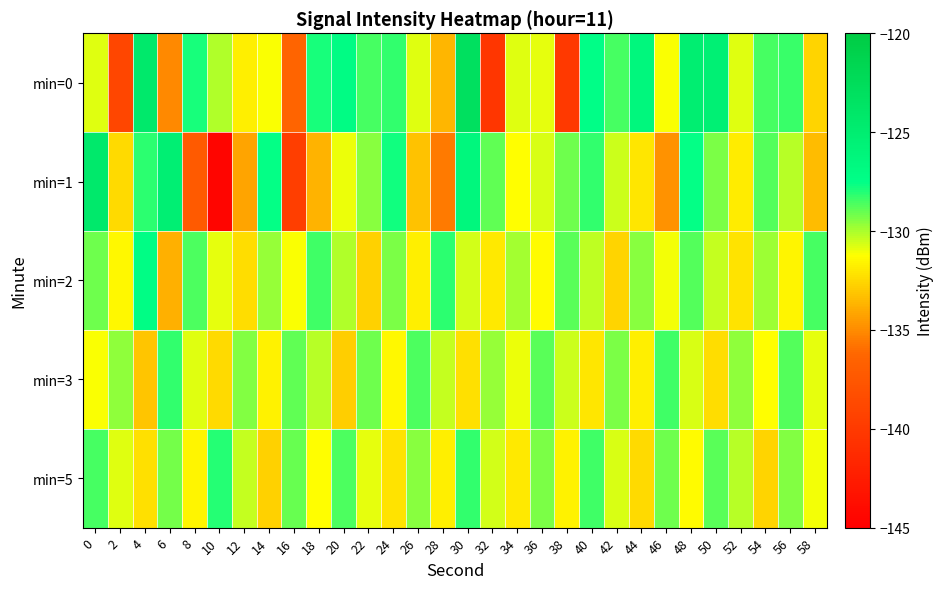

At which category does the chart reach its peak across all series?

30